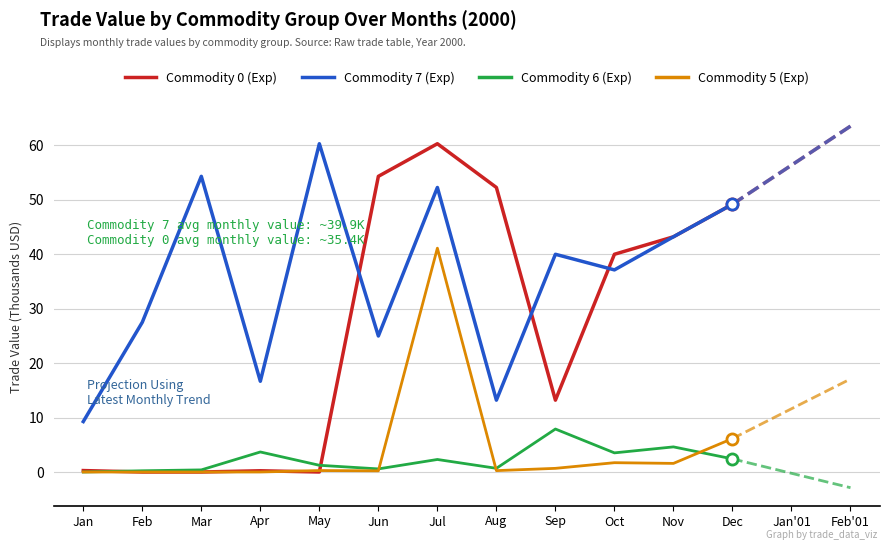

What is the sum of the Commodity 7 (Exp) values at Apr and May?

76.9